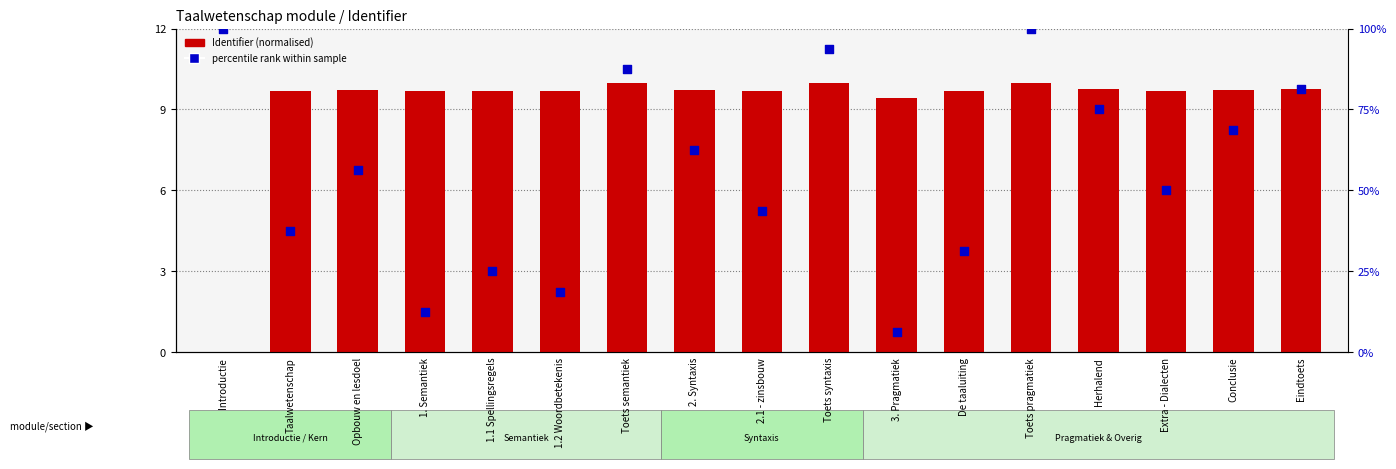

At which category is the sum across all series the highest?

Toets pragmatiek